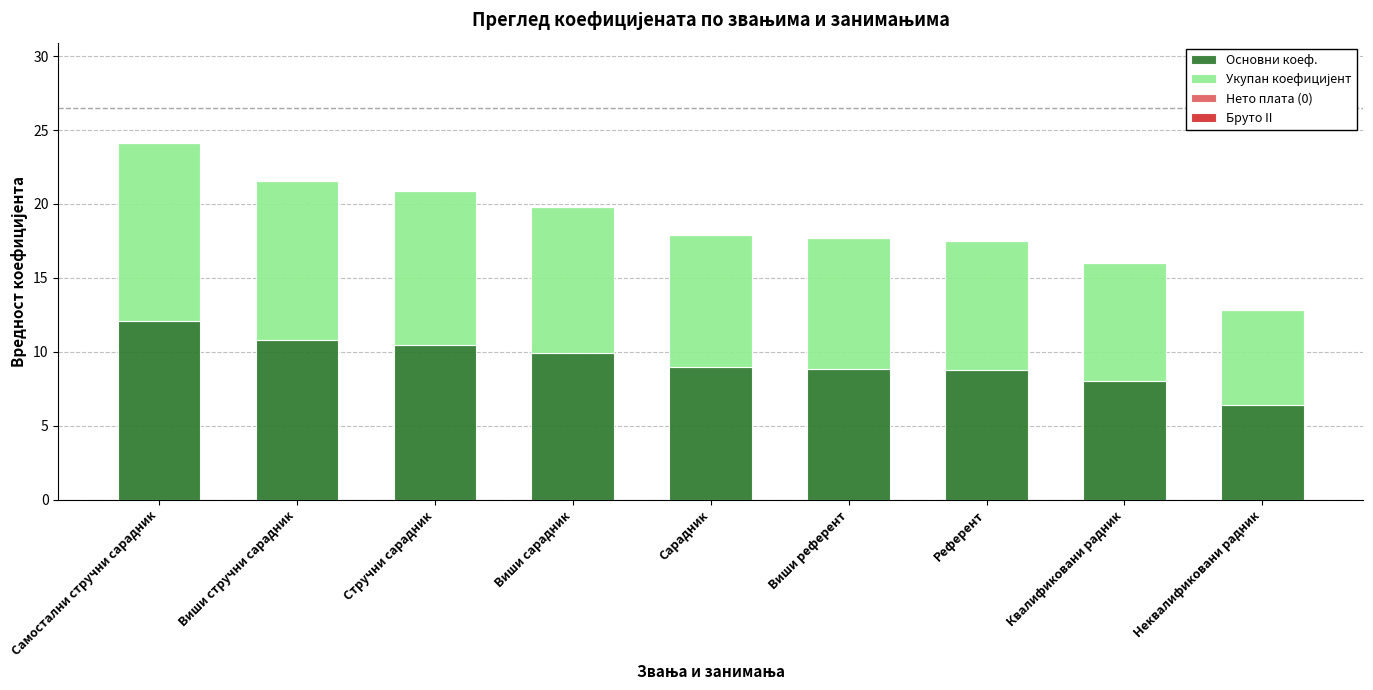

Which category has the lowest value in the Основни коеф. series?

Неквалификовани радник